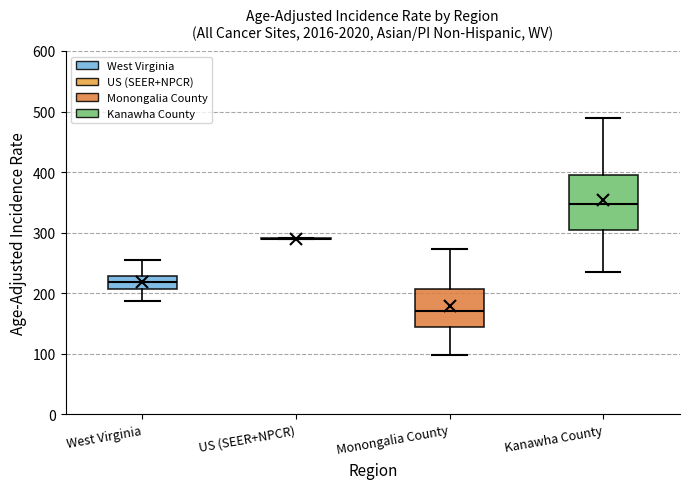

Reading left to right, read every box against the y-axis: the position of its median line, the range the box covers, and the ends of its whiskers. The values are not printed on the chart, so give them approximately, as read against the axis.

West Virginia: median 220, box 210 to 230, whiskers 190 to 250
US (SEER+NPCR): box collapsed to a line at 290, whiskers 290 to 290
Monongalia County: median 170, box 140 to 210, whiskers 100 to 270
Kanawha County: median 350, box 310 to 390, whiskers 240 to 490